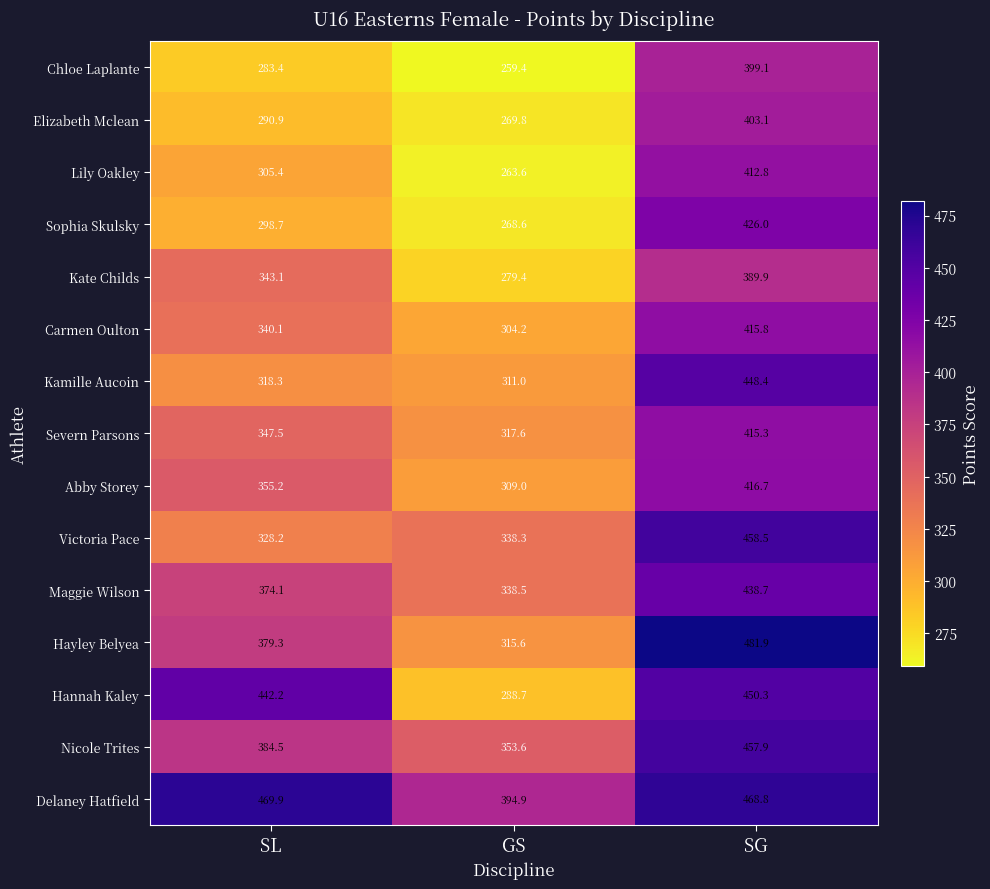

Which label corresponds to the smallest value in the chart?

GS